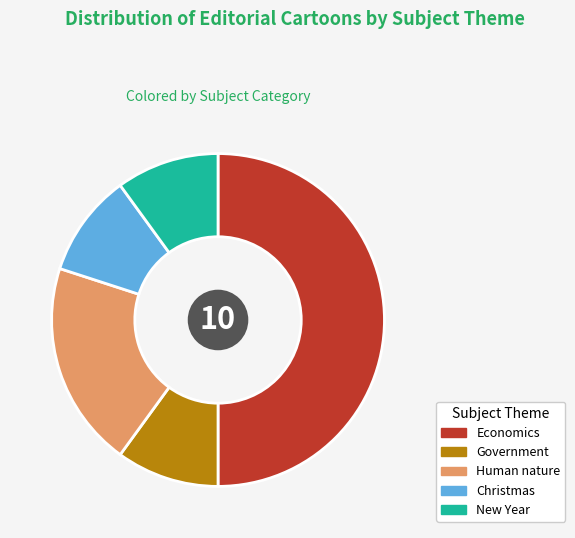

Which has a higher value, Human nature or New Year?

Human nature